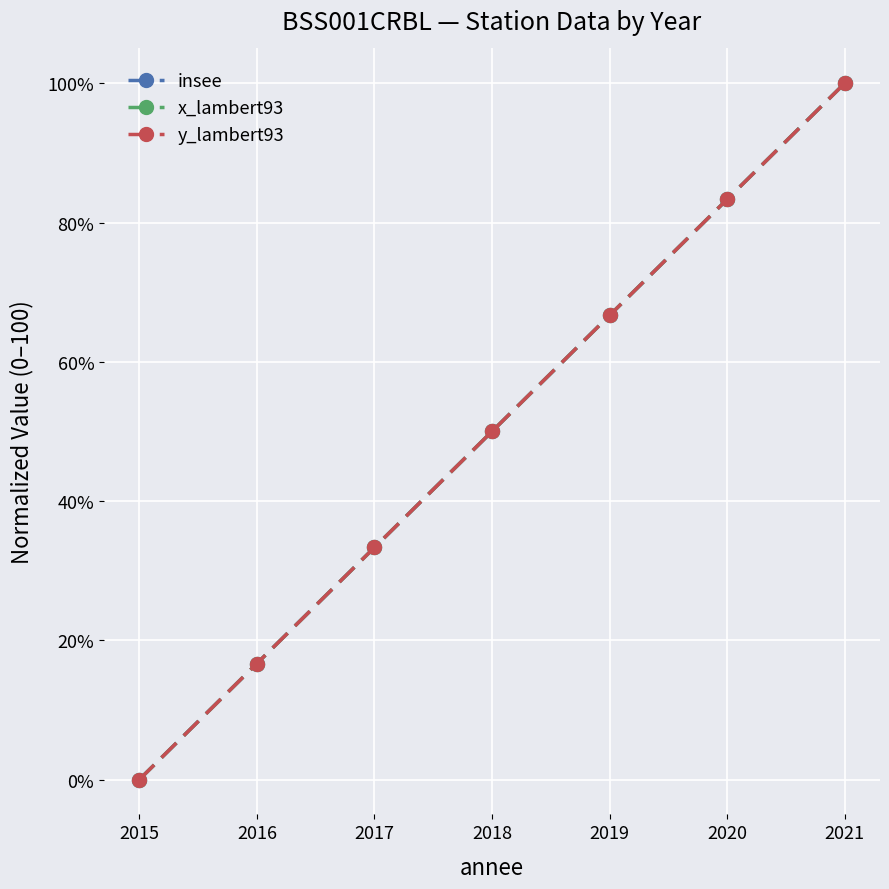

What is the sum of the y_lambert93 values at 2018 and 2021?

150.0